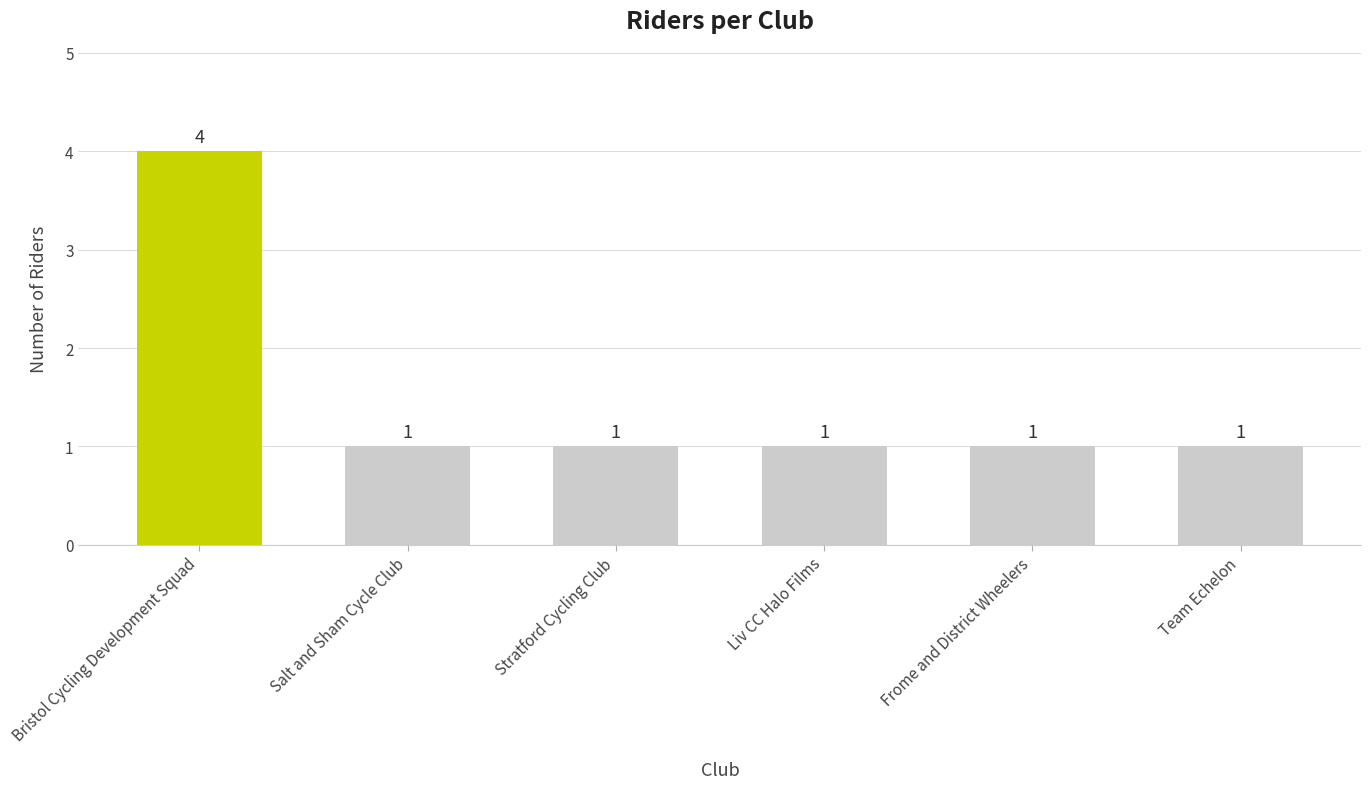

What is the label of the 4th bar from the left?

Liv CC Halo Films